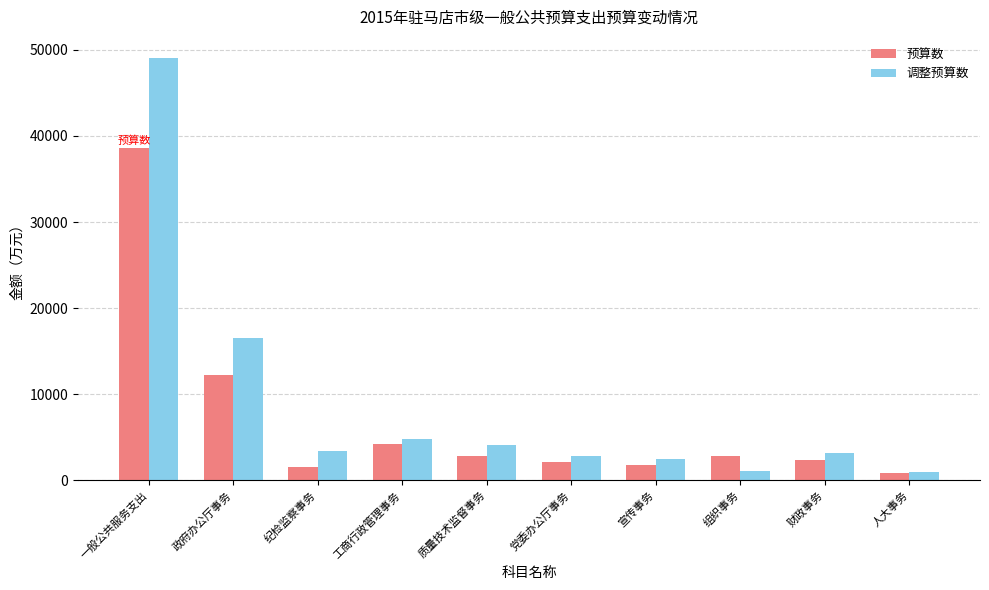

Rank the series by their average value, from highest to lowest.

调整预算数, 预算数